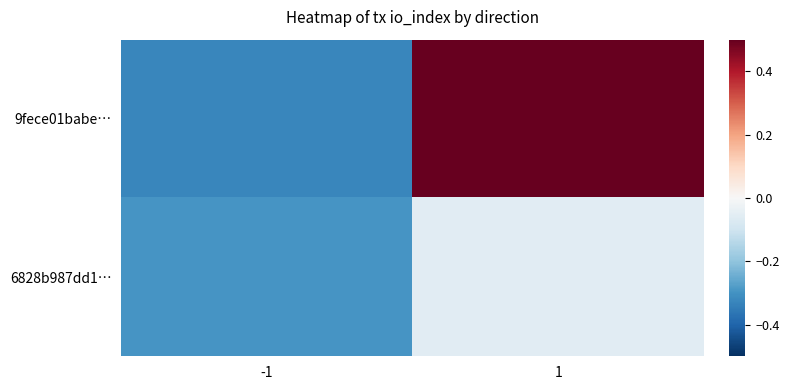

List the series in order of their overall mean, lowest first.

6828b987dd1…, 9fece01babe…